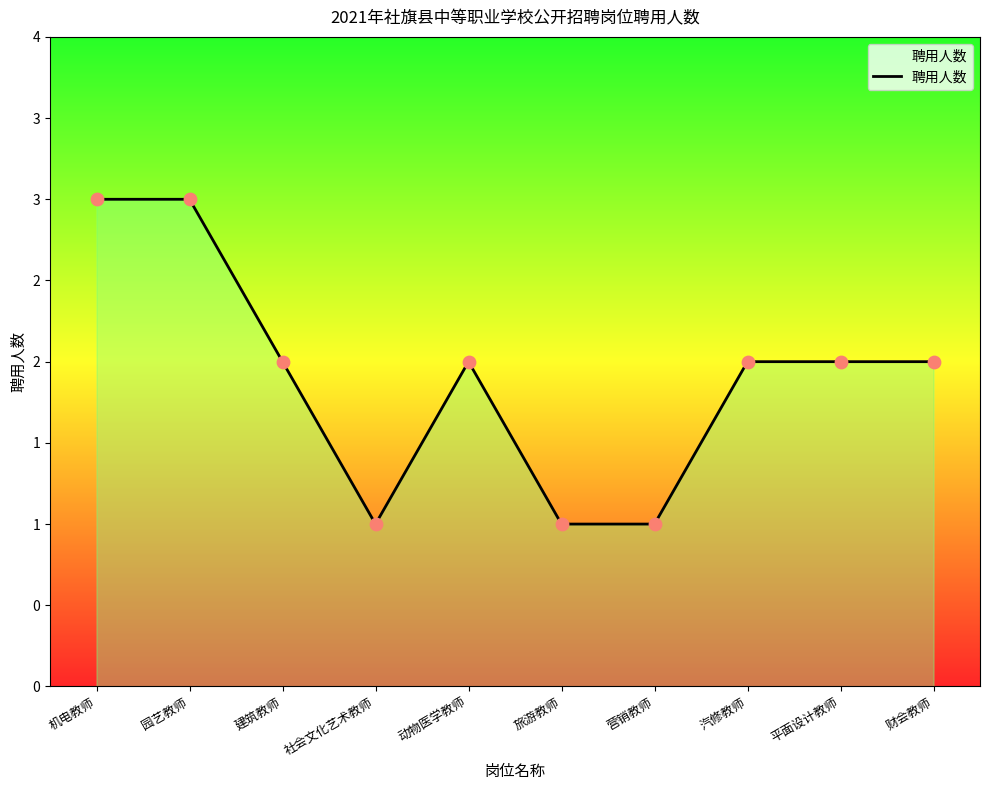

Approximately how many times larger is the value at 园艺教师 compared to 动物医学教师?

1.5